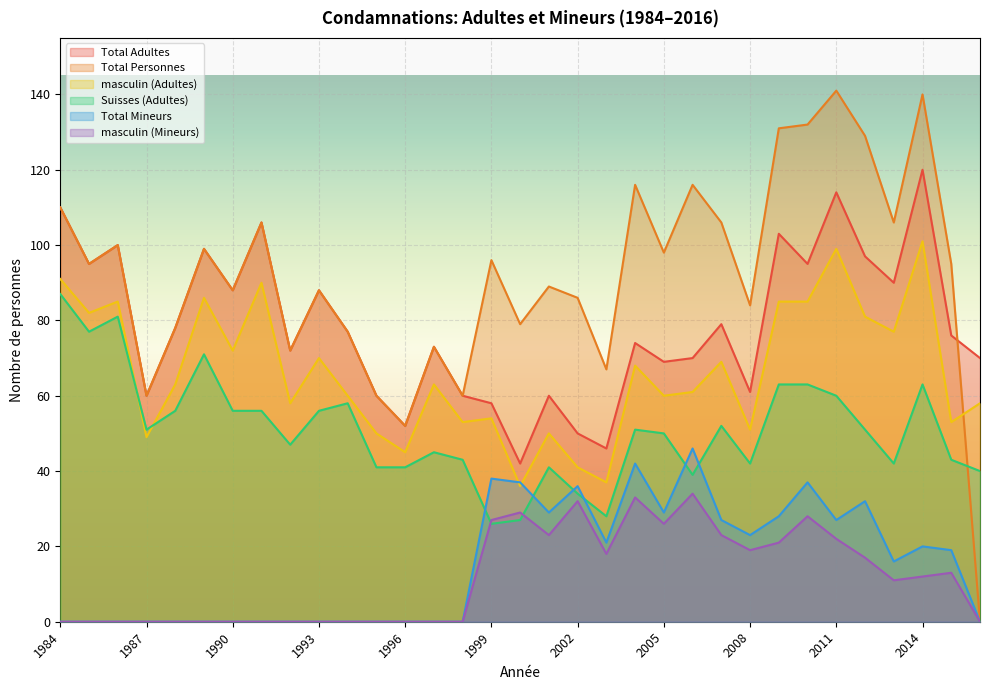

Reading left to right, list all the values displayed in this chart.

Total Adultes: 110	95	100	60	78	99	88	106	72	88	77	60	52	73	60	58	42	60	50	46	74	69	70	79	61	103	95	114	97	90	120	76	70
Total Personnes: 110	95	100	60	78	99	88	106	72	88	77	60	52	73	60	96	79	89	86	67	116	98	116	106	84	131	132	141	129	106	140	95	0
masculin (Adultes): 91	82	85	49	63	86	72	90	58	70	60	50	45	63	53	54	36	50	41	37	68	60	61	69	51	85	85	99	81	77	101	53	58
Suisses (Adultes): 87	77	81	51	56	71	56	56	47	56	58	41	41	45	43	26	27	41	34	28	51	50	39	52	42	63	63	60	51	42	63	43	40
Total Mineurs: 0	0	0	0	0	0	0	0	0	0	0	0	0	0	0	38	37	29	36	21	42	29	46	27	23	28	37	27	32	16	20	19	0
masculin (Mineurs): 0	0	0	0	0	0	0	0	0	0	0	0	0	0	0	27	29	23	32	18	33	26	34	23	19	21	28	22	17	11	12	13	0